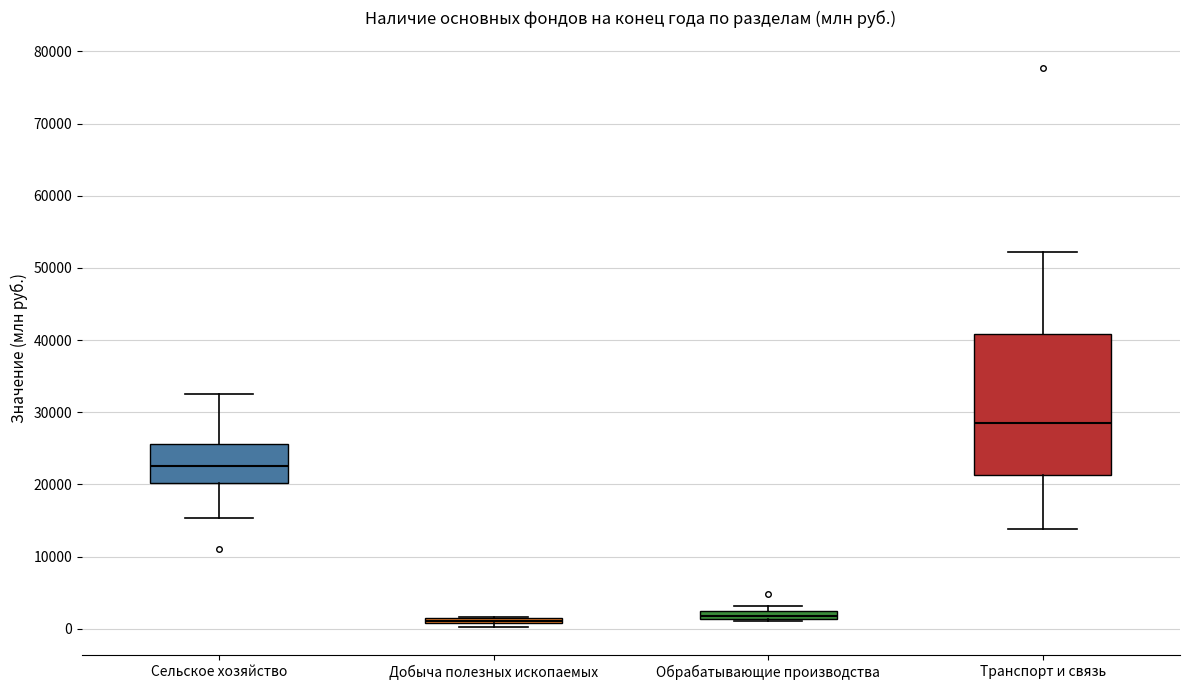

Where does the upper whisker of the box for Сельское хозяйство end on the y-axis? The values are not printed on the chart, so give them approximately, as read against the axis.

33000